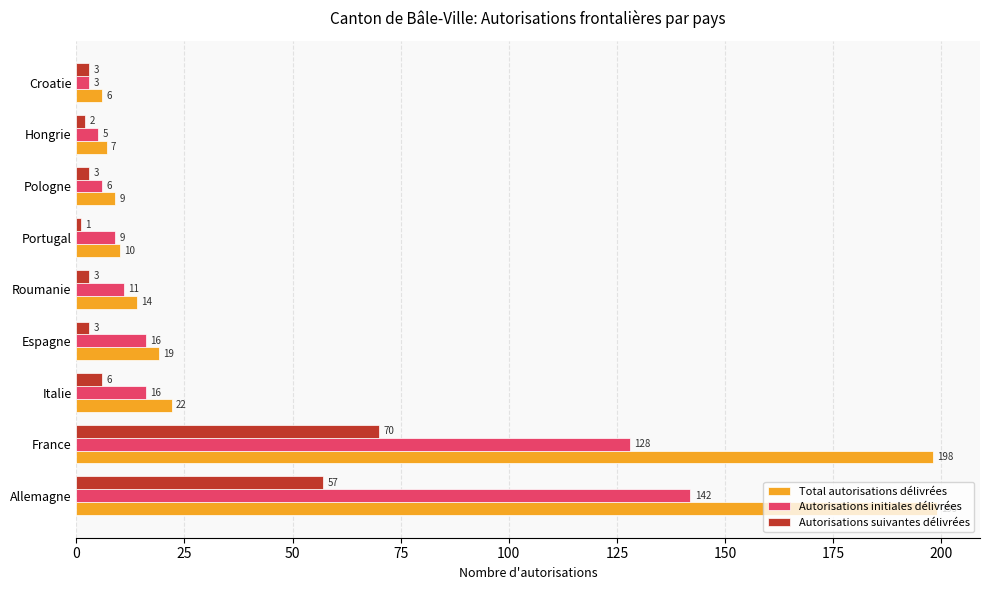

List the series in order of their peak value, highest first.

Total autorisations délivrées, Autorisations initiales délivrées, Autorisations suivantes délivrées